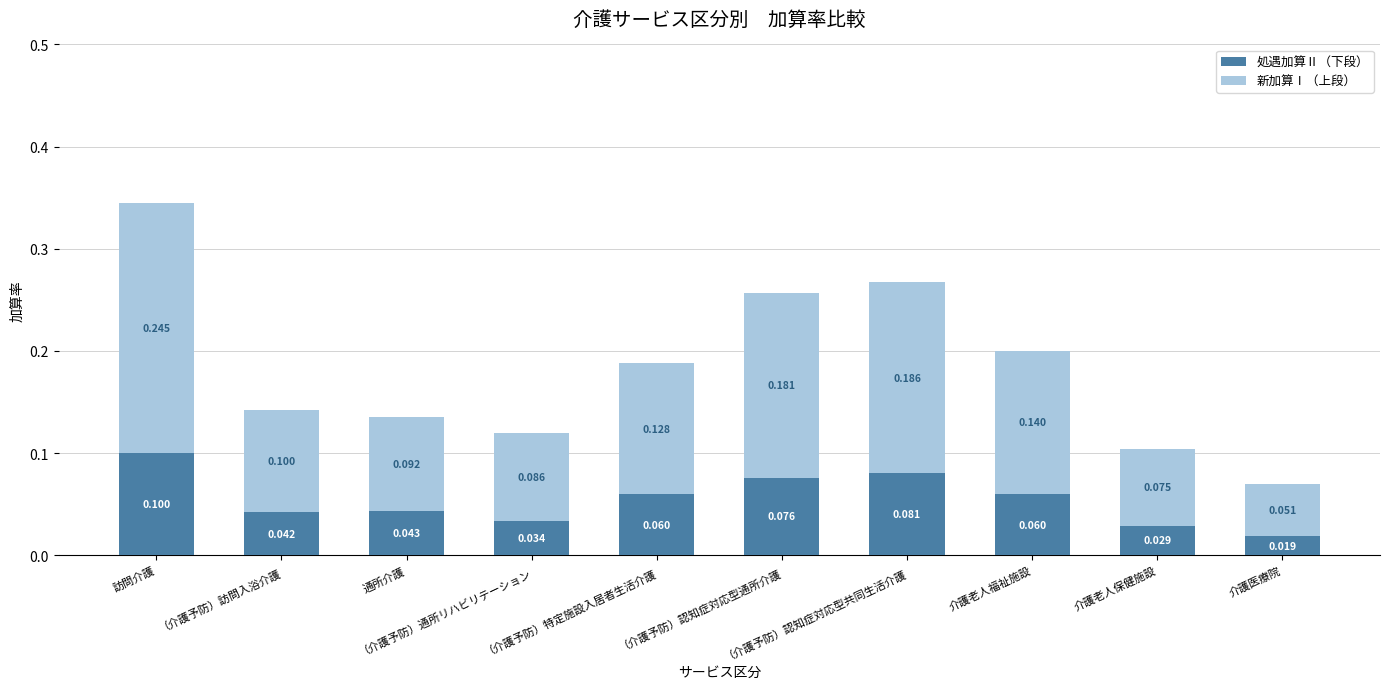

How many 新加算Ⅰ（上段） values are between 0 and 1?

10